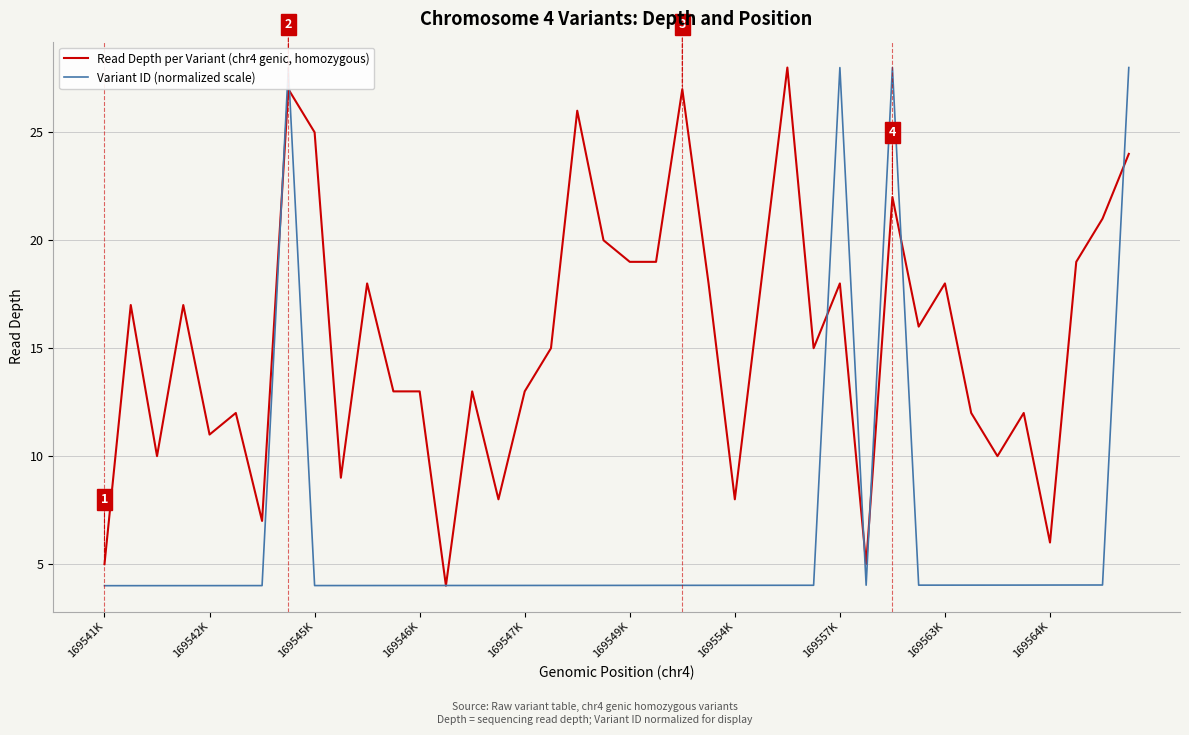

What is the maximum value shown in the chart?

28.0